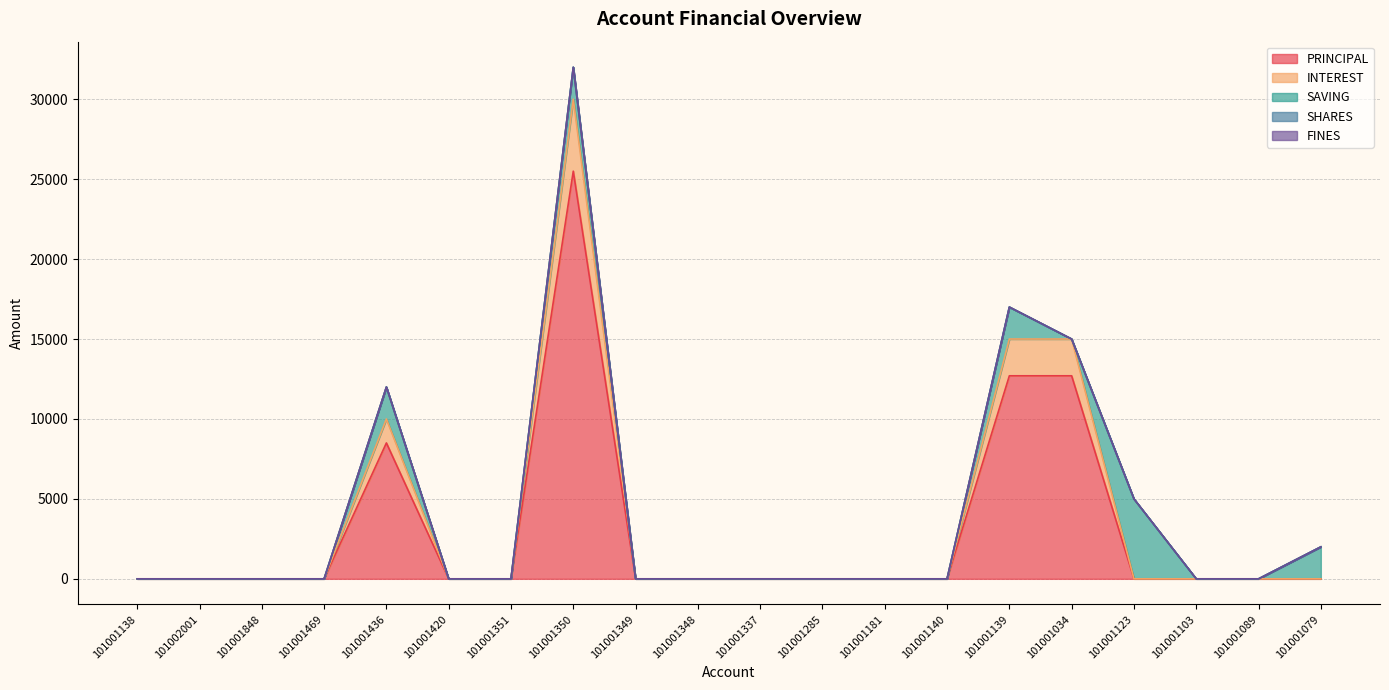

True or false: PRINCIPAL and INTEREST cross at least once.

False